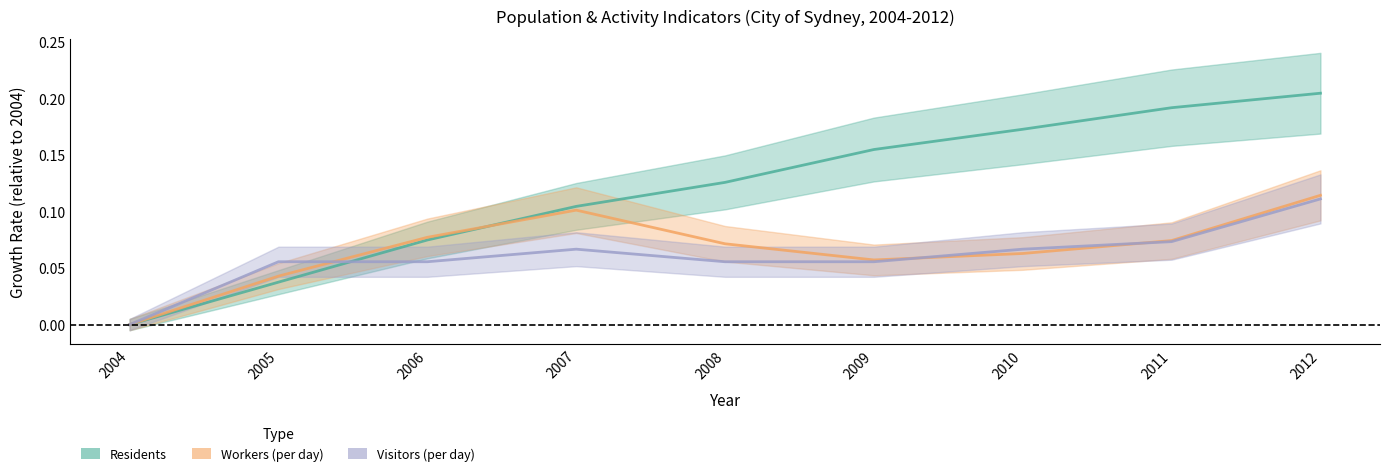

Is it true that Workers (per day) equals 0.1 at 2009?

True